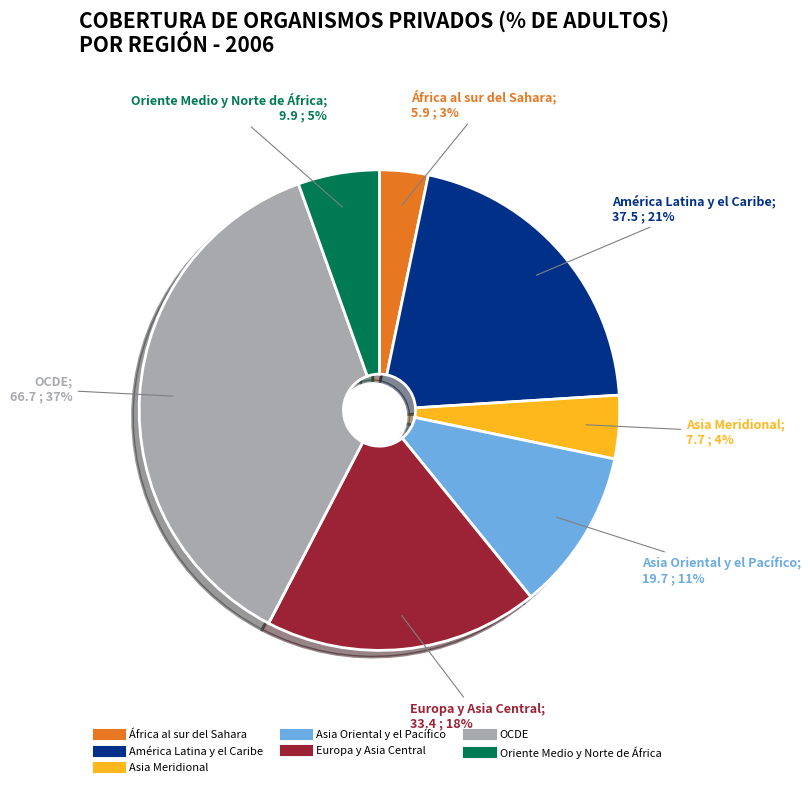

How many slices are in this pie chart?

7